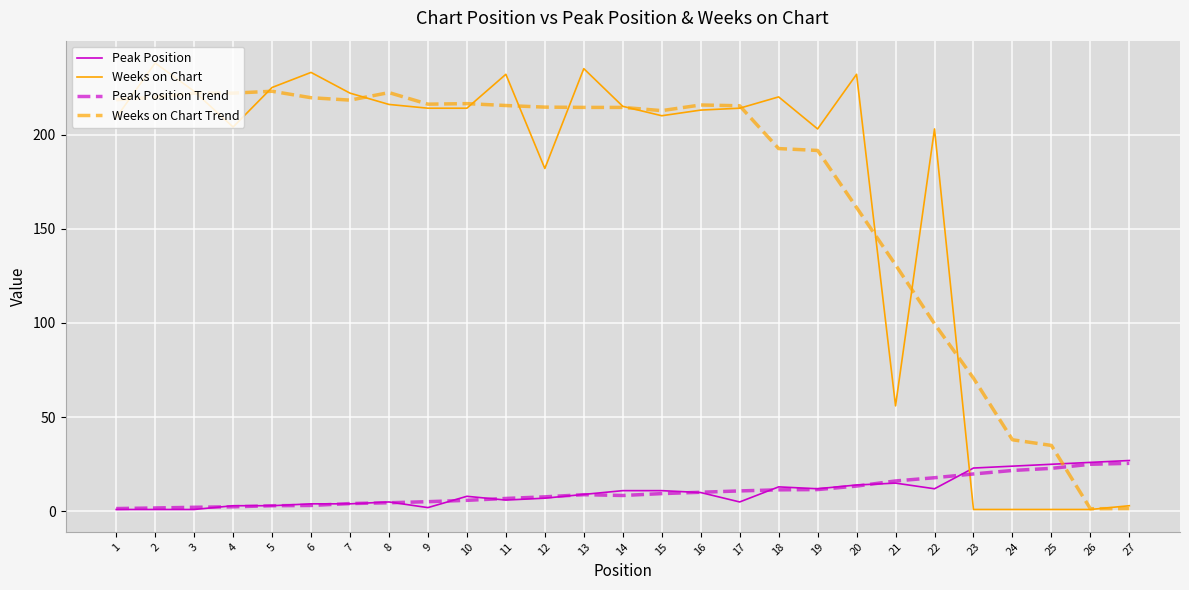

What is the maximum value shown in the chart?

238.0